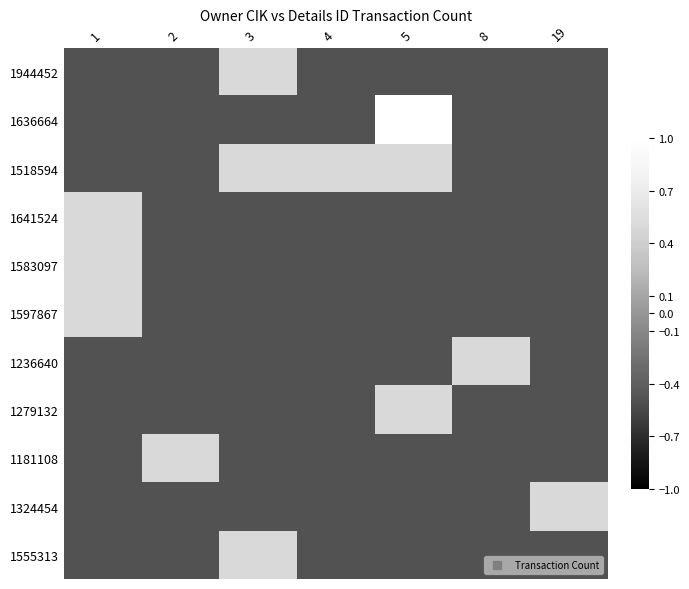

Reading right to left, list all the values displayed in this chart.

1944452: 19=-0.5	8=-0.5	5=-0.5	4=-0.5	3=0.5	2=-0.5	1=-0.5
1636664: 19=-0.5	8=-0.5	5=1.5	4=-0.5	3=-0.5	2=-0.5	1=-0.5
1518594: 19=-0.5	8=-0.5	5=0.5	4=0.5	3=0.5	2=-0.5	1=-0.5
1641524: 19=-0.5	8=-0.5	5=-0.5	4=-0.5	3=-0.5	2=-0.5	1=0.5
1583097: 19=-0.5	8=-0.5	5=-0.5	4=-0.5	3=-0.5	2=-0.5	1=0.5
1597867: 19=-0.5	8=-0.5	5=-0.5	4=-0.5	3=-0.5	2=-0.5	1=0.5
1236640: 19=-0.5	8=0.5	5=-0.5	4=-0.5	3=-0.5	2=-0.5	1=-0.5
1279132: 19=-0.5	8=-0.5	5=0.5	4=-0.5	3=-0.5	2=-0.5	1=-0.5
1181108: 19=-0.5	8=-0.5	5=-0.5	4=-0.5	3=-0.5	2=0.5	1=-0.5
1324454: 19=0.5	8=-0.5	5=-0.5	4=-0.5	3=-0.5	2=-0.5	1=-0.5
1555313: 19=-0.5	8=-0.5	5=-0.5	4=-0.5	3=0.5	2=-0.5	1=-0.5